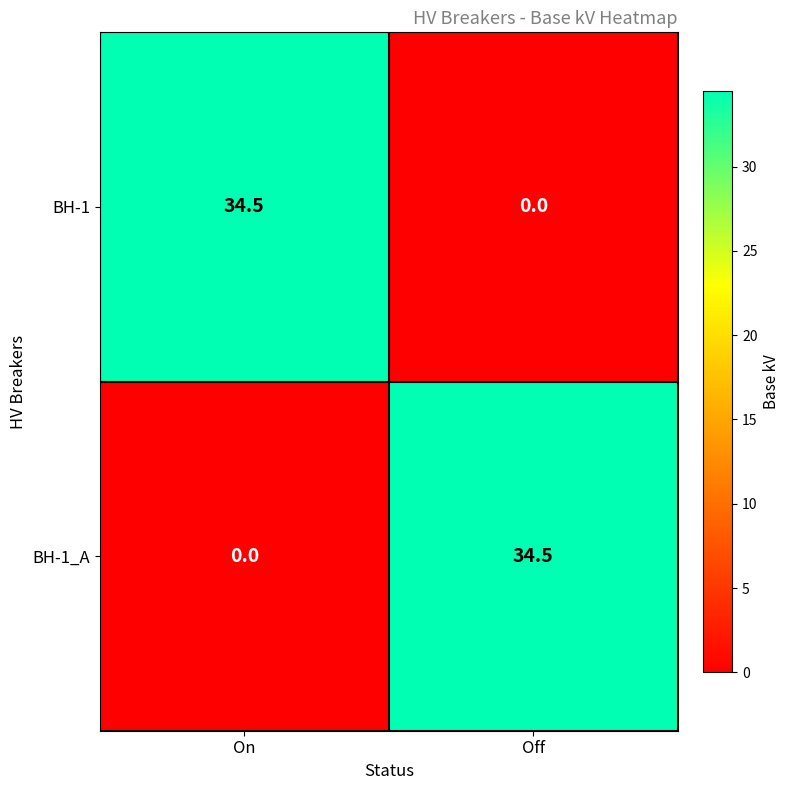

The value of BH-1 at On is 21.4. True or false?

False